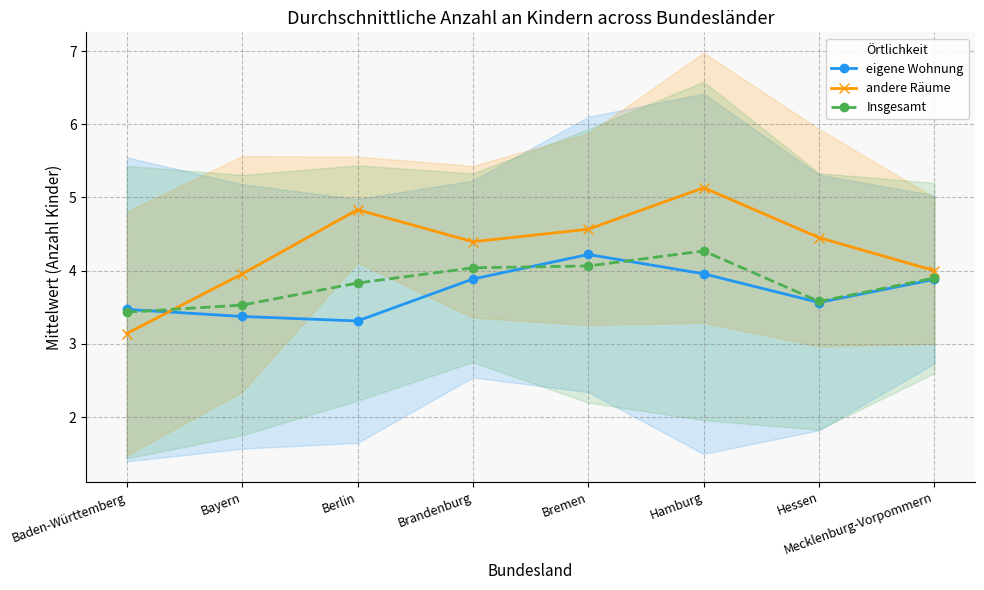

How many distinct data groups are displayed?

3